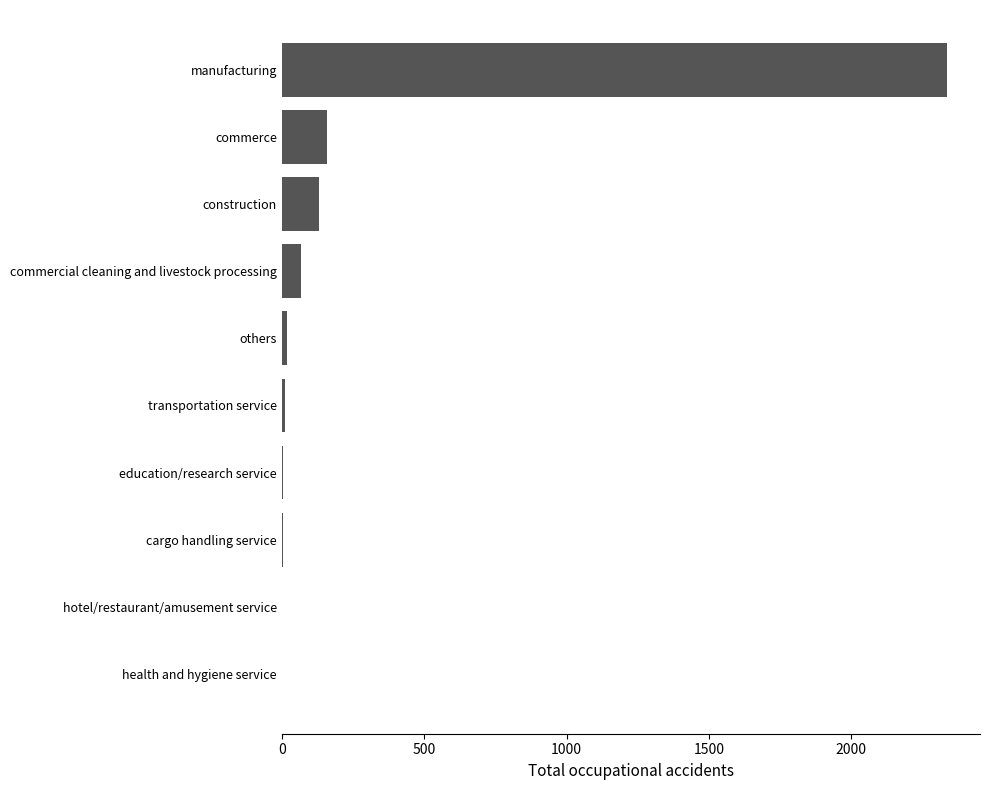

Are the bars grouped side by side (vs. stacked)?

No